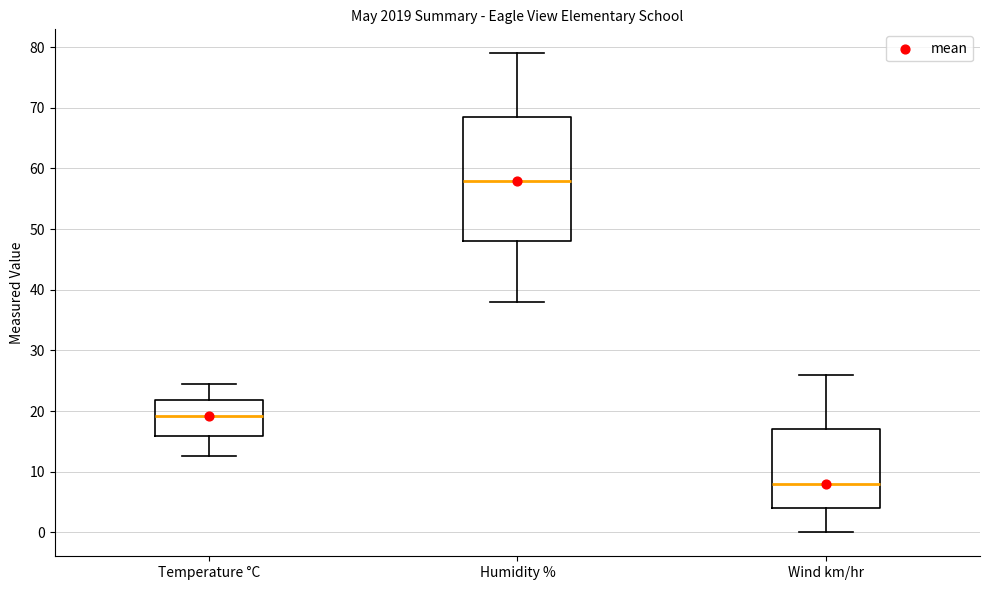

Reading left to right, read every box against the y-axis: the position of its median line, the range the box covers, and the ends of its whiskers. The values are not printed on the chart, so give them approximately, as read against the axis.

Temperature °C: median 19, box 16 to 22, whiskers 13 to 24
Humidity %: median 58, box 48 to 69, whiskers 38 to 79
Wind km/hr: median 8, box 4 to 17, whiskers 0 to 26